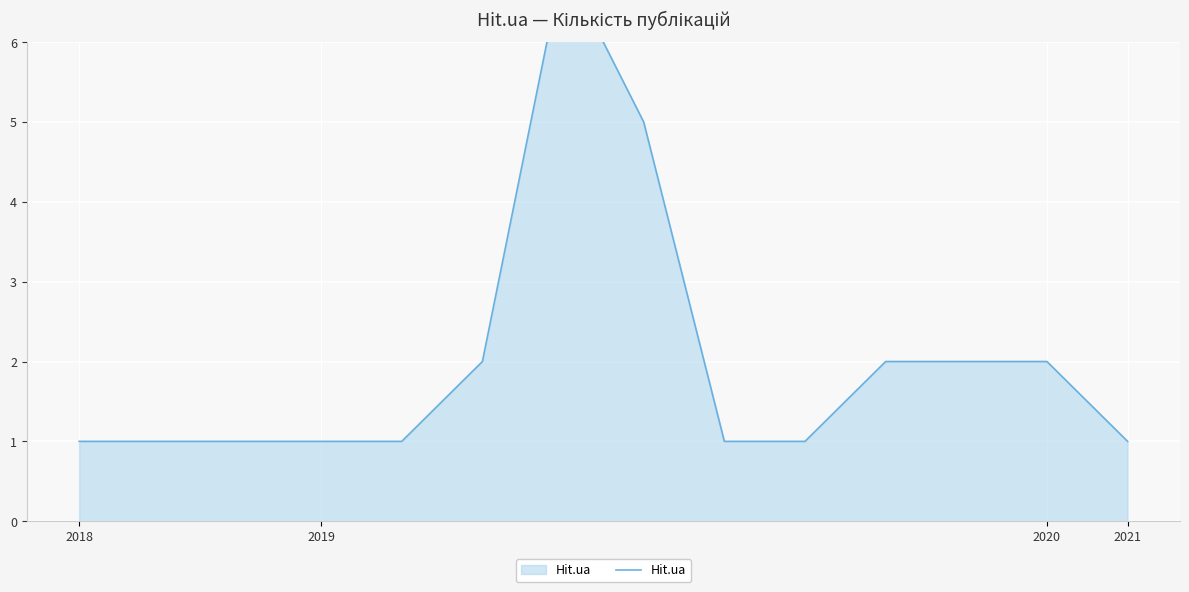

What is the value of the 10th point from the left?

1